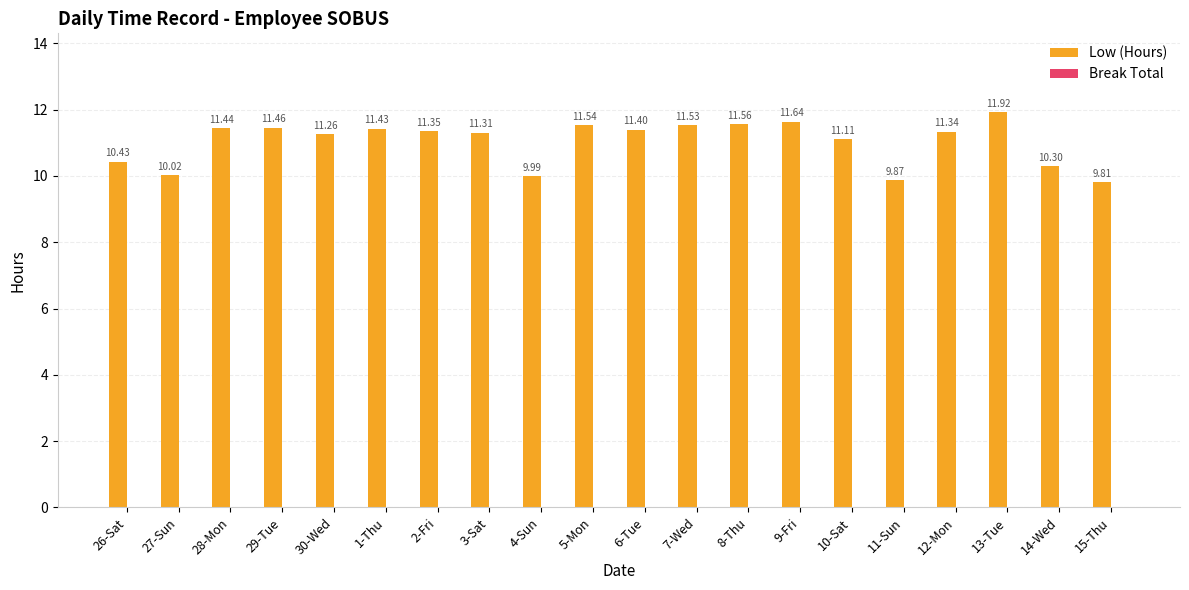

What is the maximum value shown in the chart?

11.9